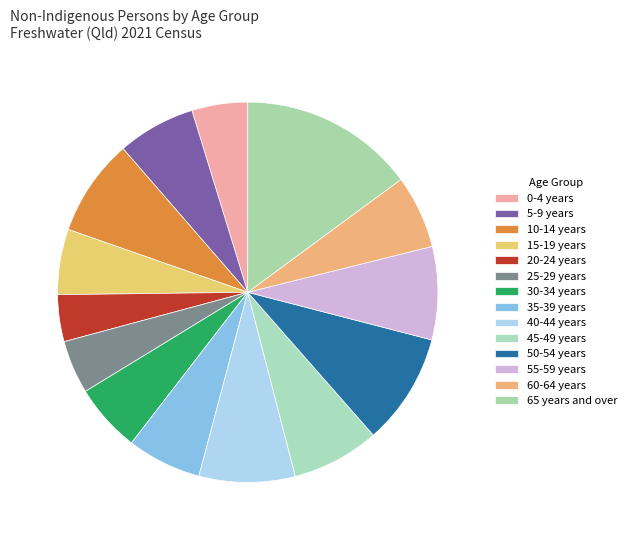

The 65 years and over slice represents 15% of the pie. True or false?

True